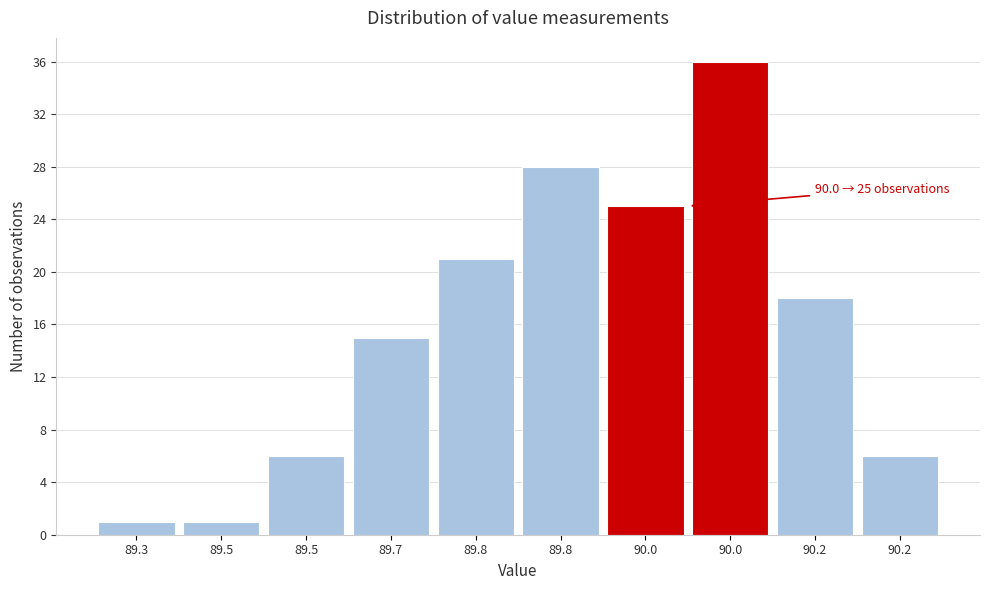

How many bars are there in total?

10